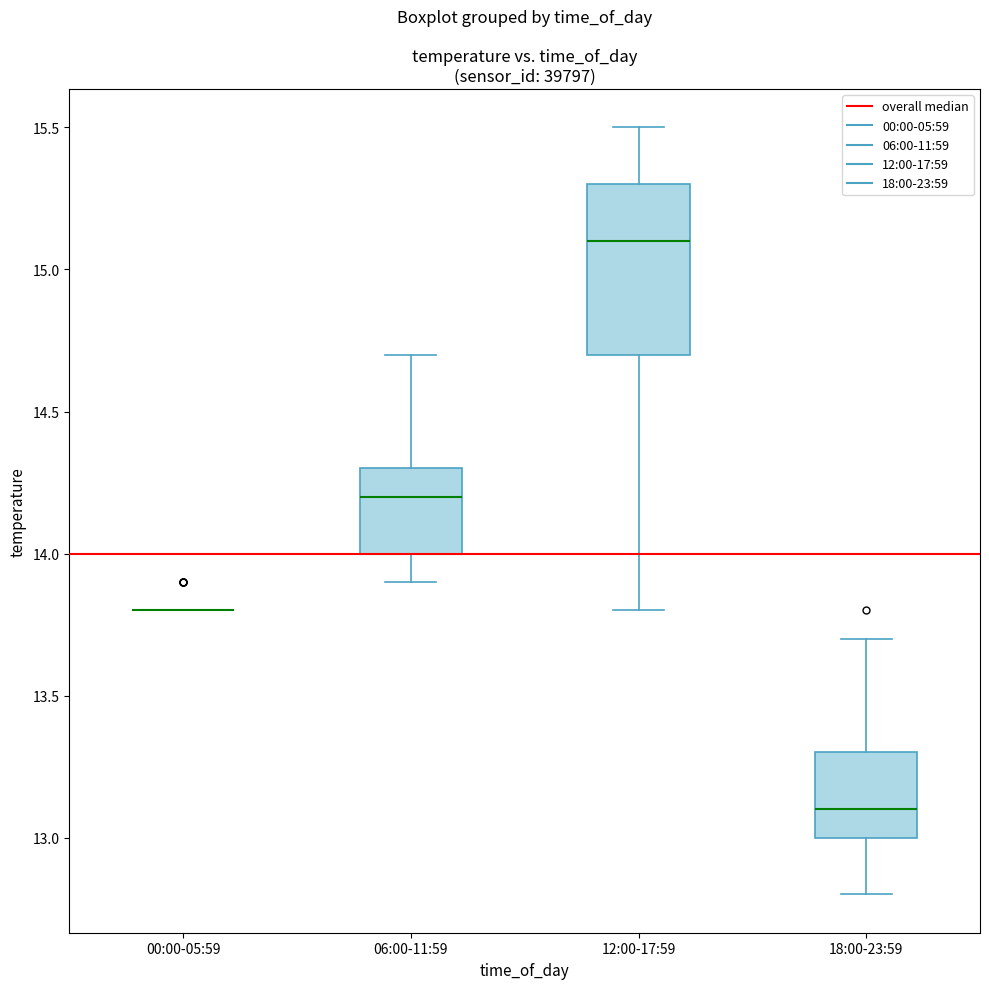

Which box is the tallest, from its lower edge to its upper edge?

12:00-17:59